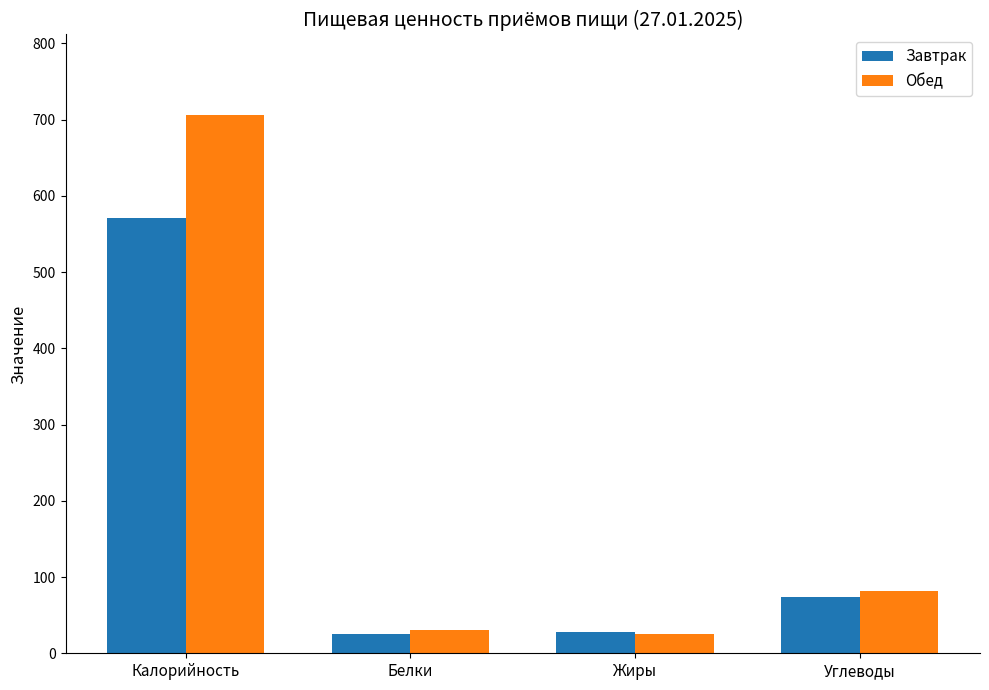

True or false: Обед has a value of 296.7 at Калорийность.

False